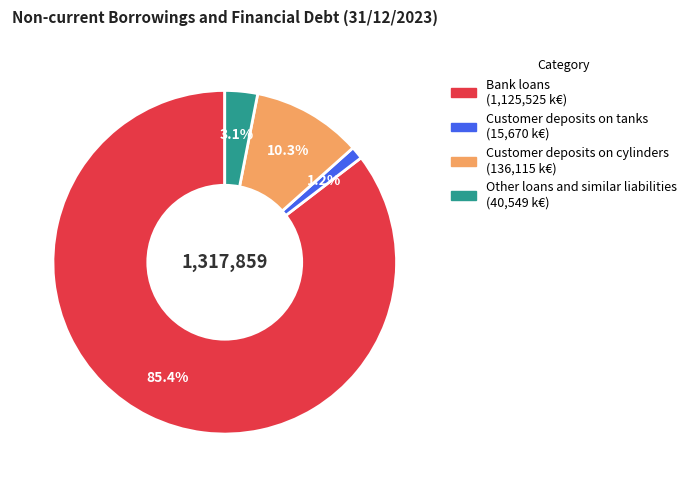

What is the largest slice in the pie chart?

Bank loans